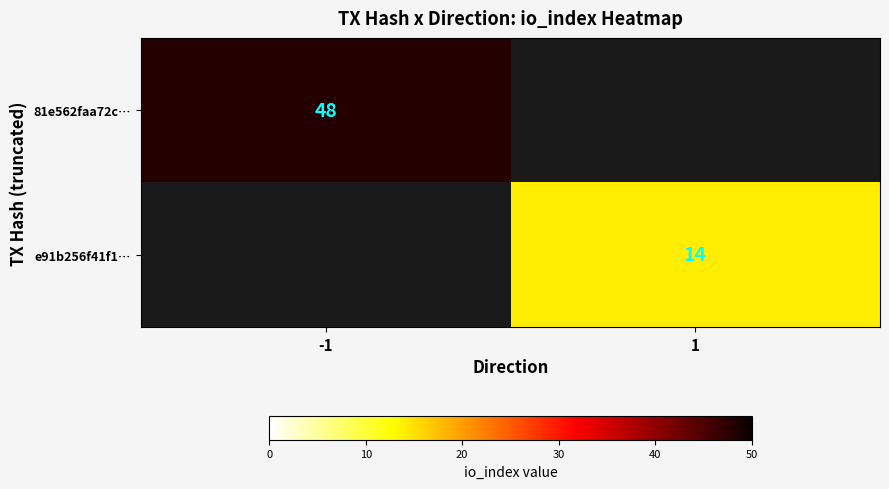

How many data points does each series have?

2